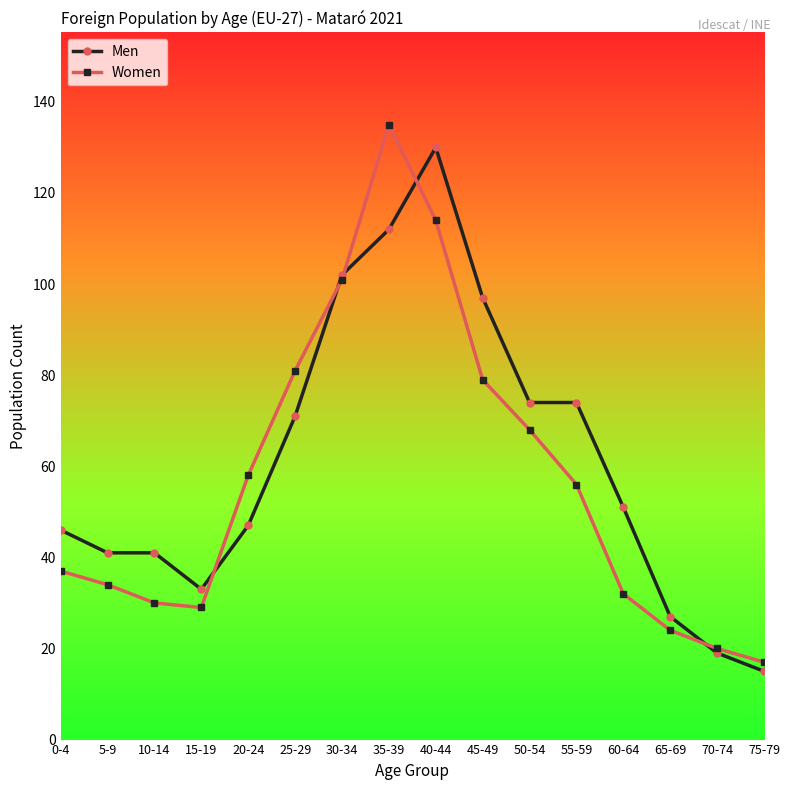

Between 0-4 and 20-24, which series saw the biggest shift?

Women